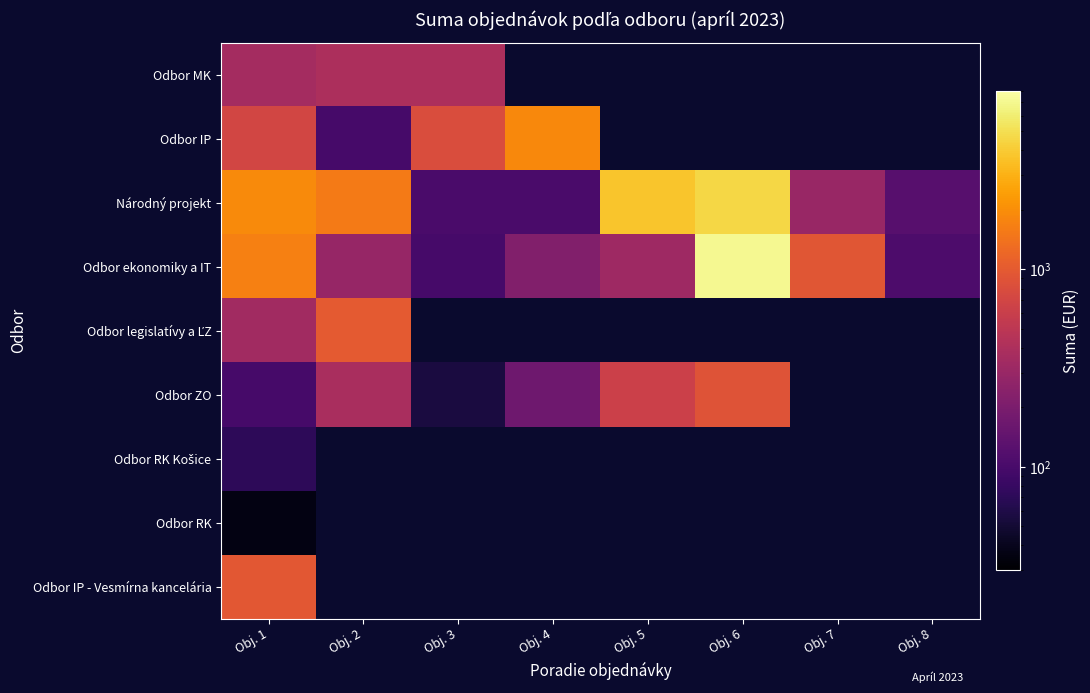

Is it true that Odbor ZO equals 855.5 at Obj. 5?

False